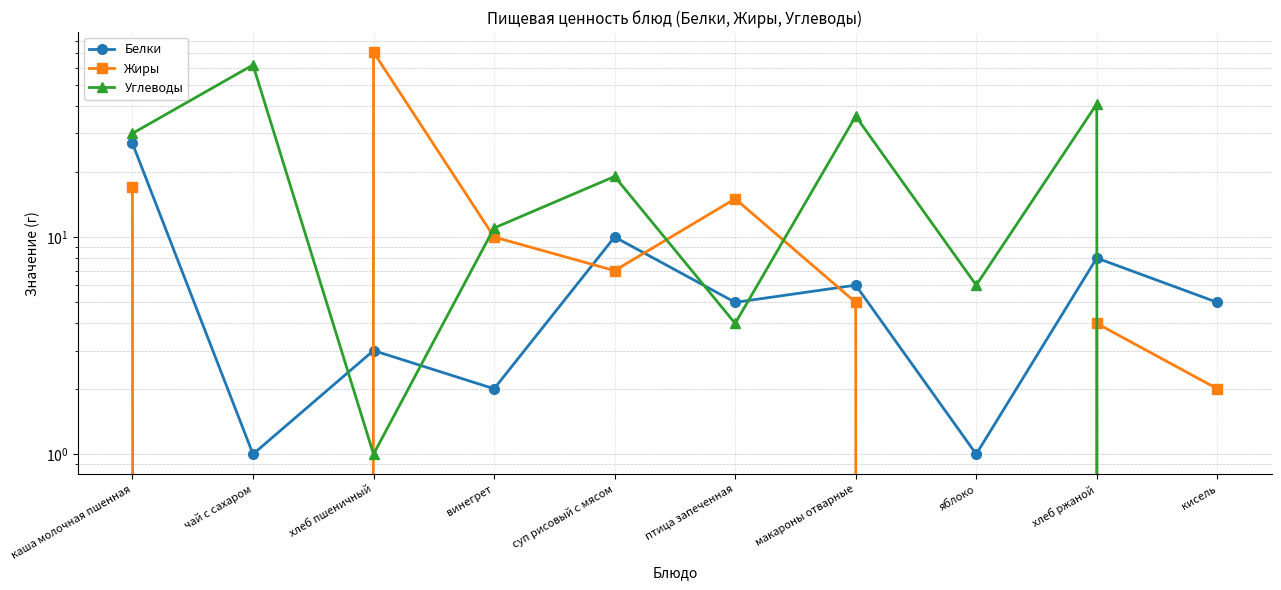

How many data points does each series have?

10